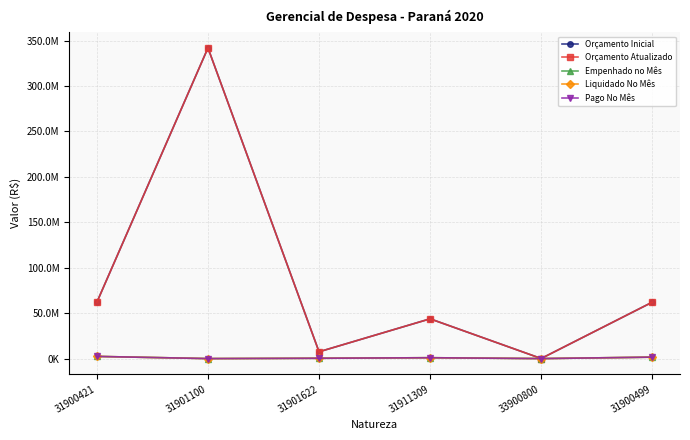

Which category has the lowest value across all series?

31901100